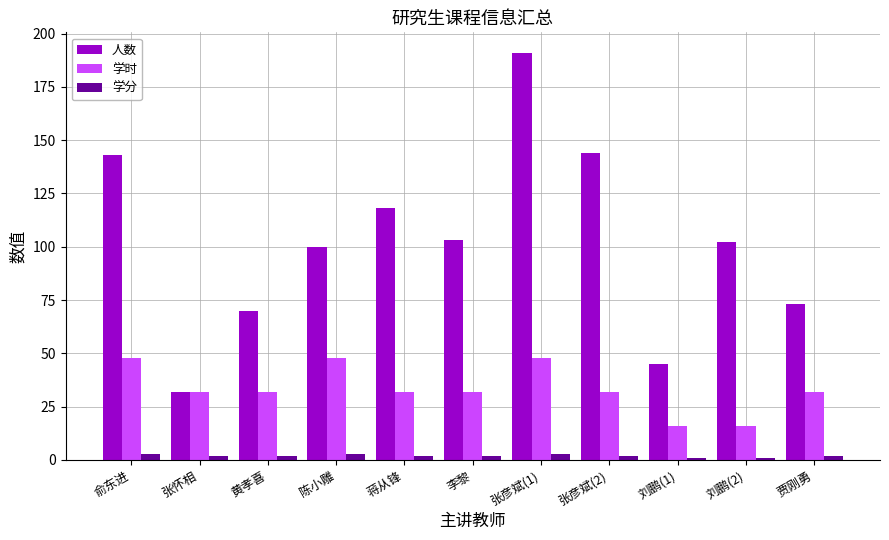

What is the label of the 10th bar from the right?

张怀相